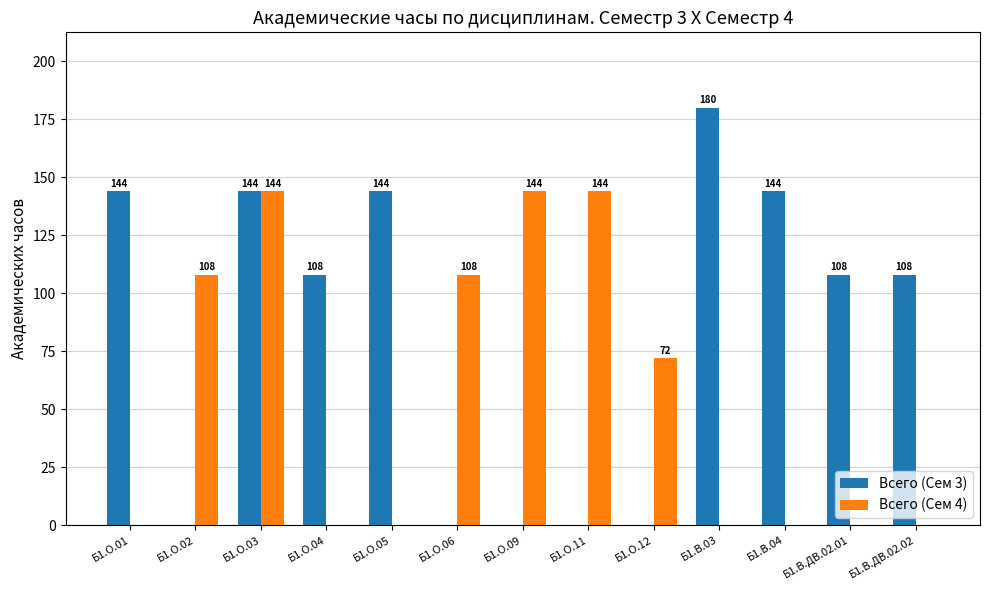

How many categories are shown in the chart?

13